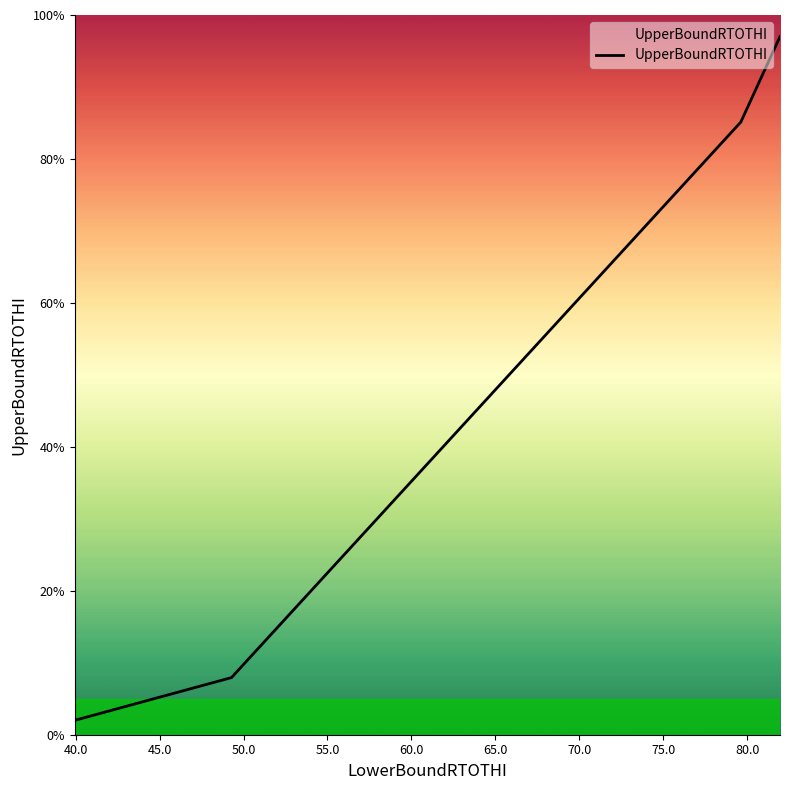

Is this an area chart (filled region under the line)?

No